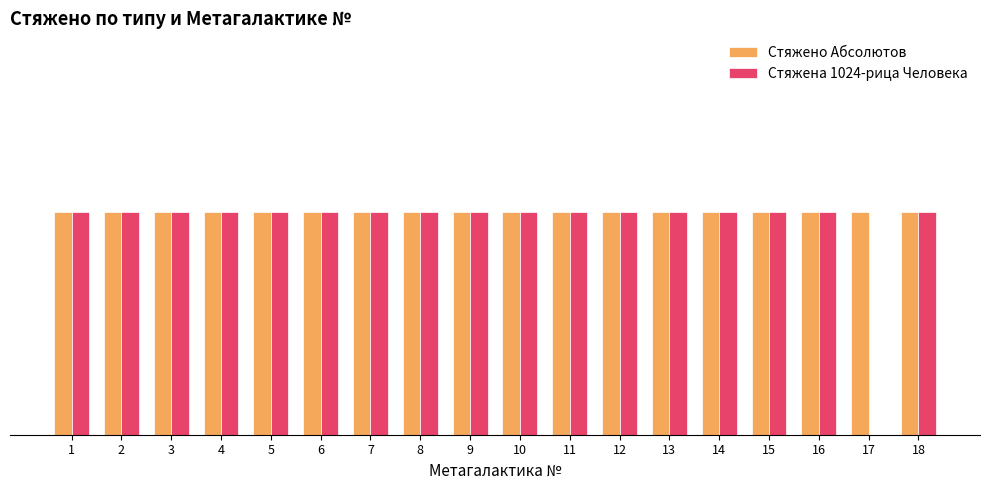

Are the bars horizontal?

No